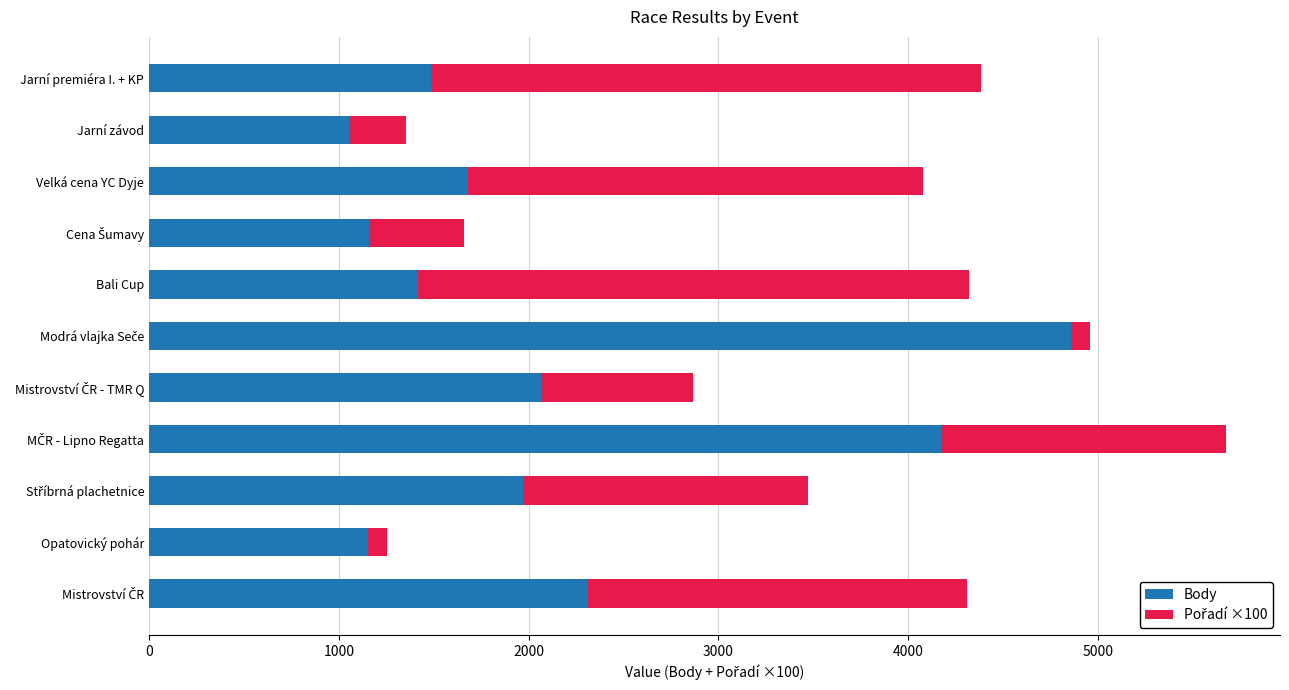

What is the total value across all series at Velká cena YC Dyje?

4079